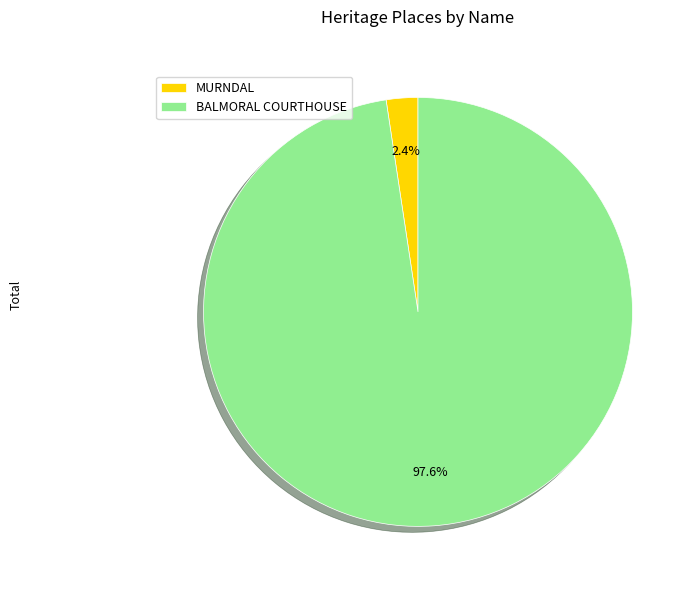

What portion of the pie excludes BALMORAL COURTHOUSE?

2.4%